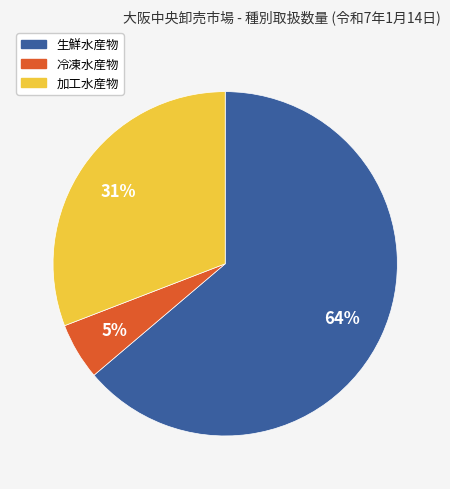

Between 冷凍水産物 and 生鮮水産物, which is larger?

生鮮水産物